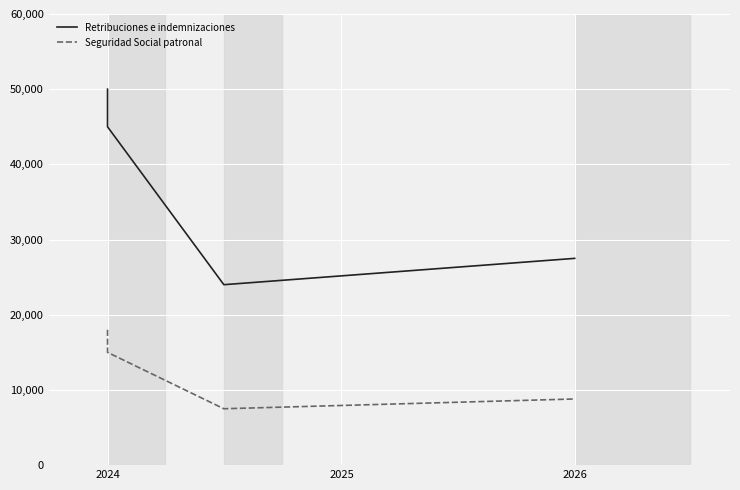

True or false: Retribuciones e indemnizaciones and Seguridad Social patronal intersect in this chart.

False